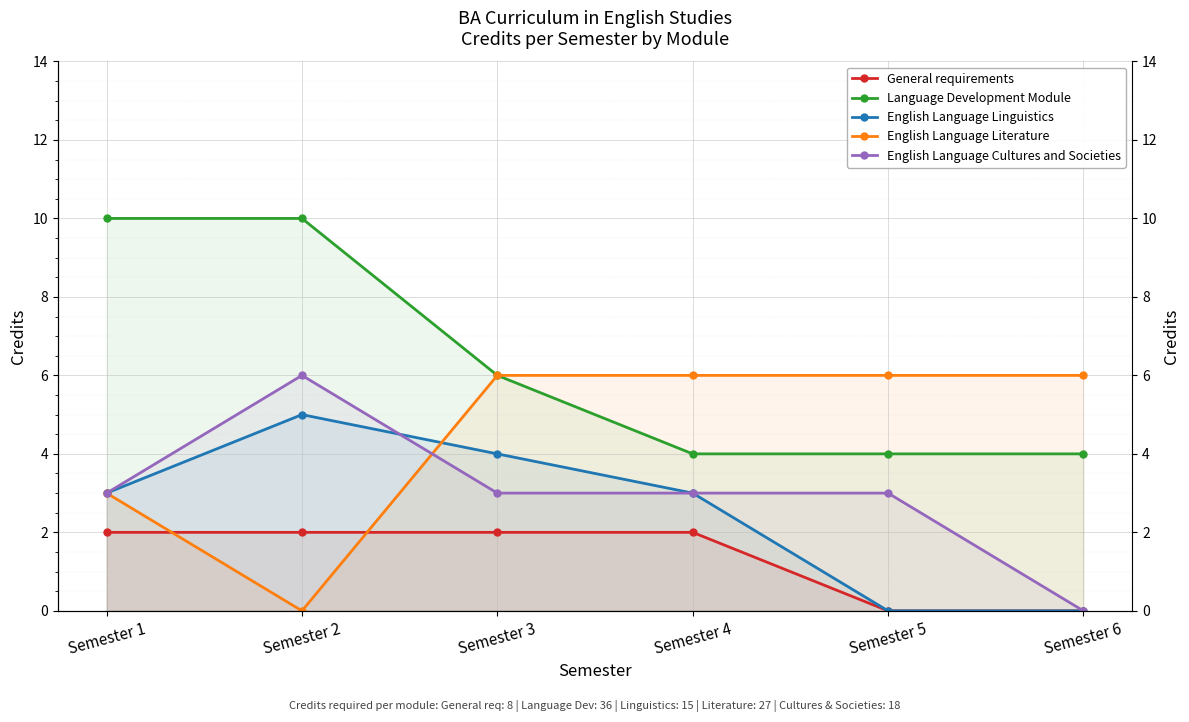

Between Semester 6 and Semester 4, which is larger?

Semester 4